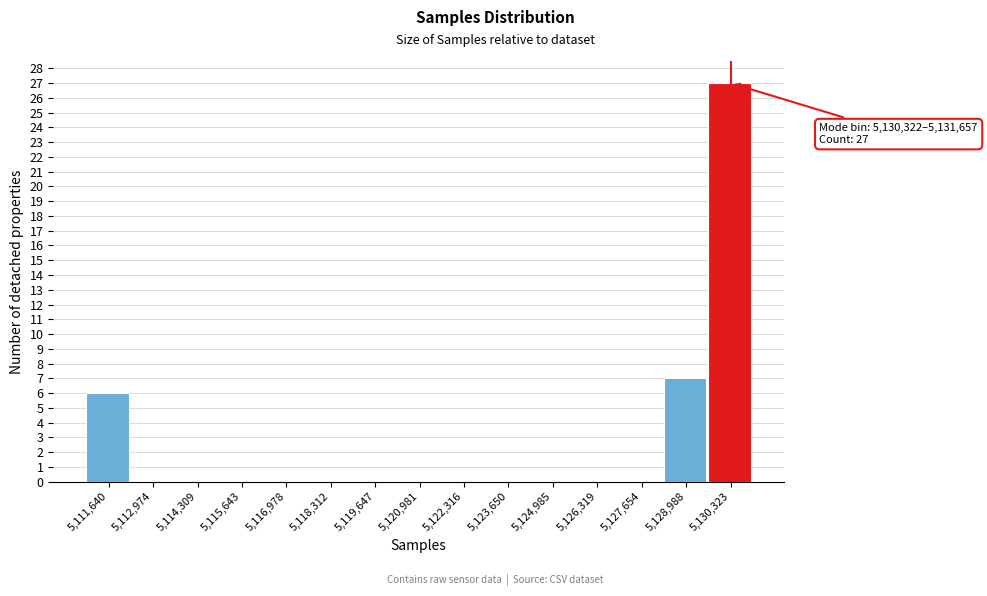

Reading left to right, extract all data points from this chart.

5,111,640=6	5,112,974=0	5,114,309=0	5,115,643=0	5,116,978=0	5,118,312=0	5,119,647=0	5,120,981=0	5,122,316=0	5,123,650=0	5,124,985=0	5,126,319=0	5,127,654=0	5,128,988=7	5,130,323=27